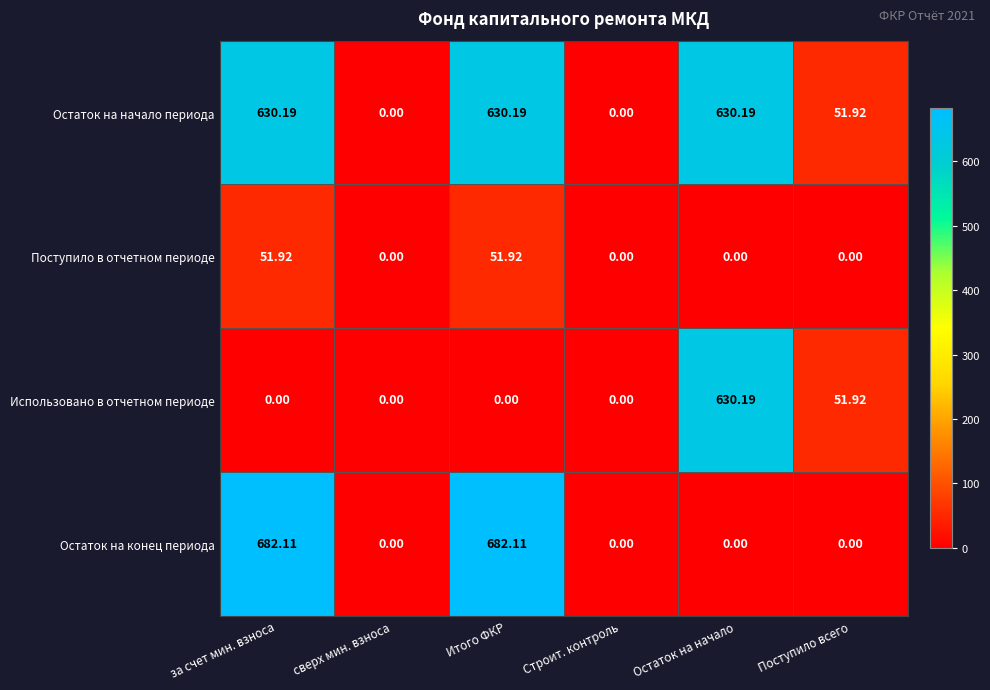

Which series has the largest range (max minus min)?

Остаток на конец периода